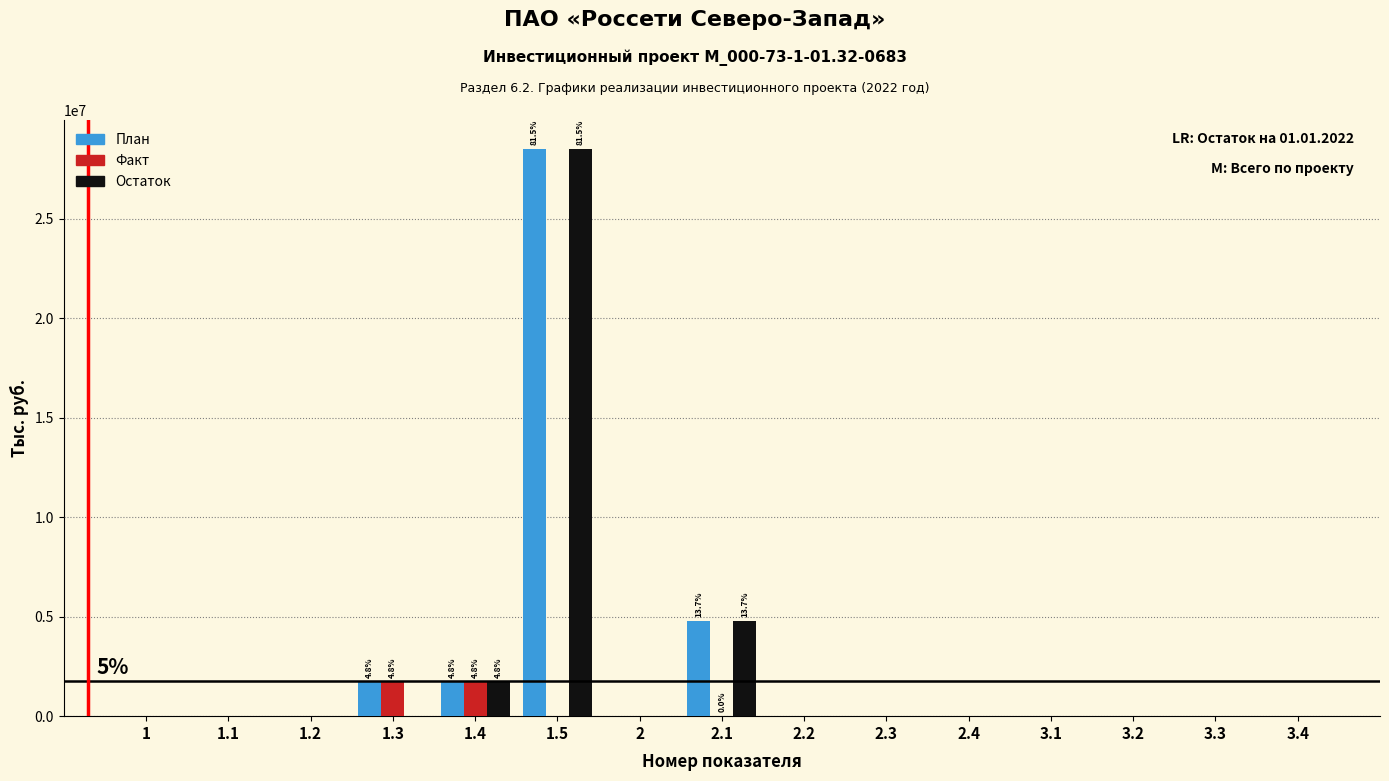

What is the highest value of the План series?

28530749